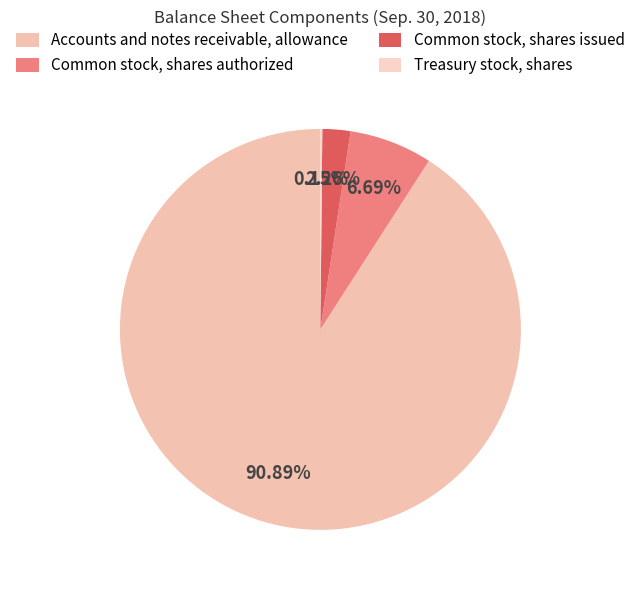

Count the number of slices in the pie.

4